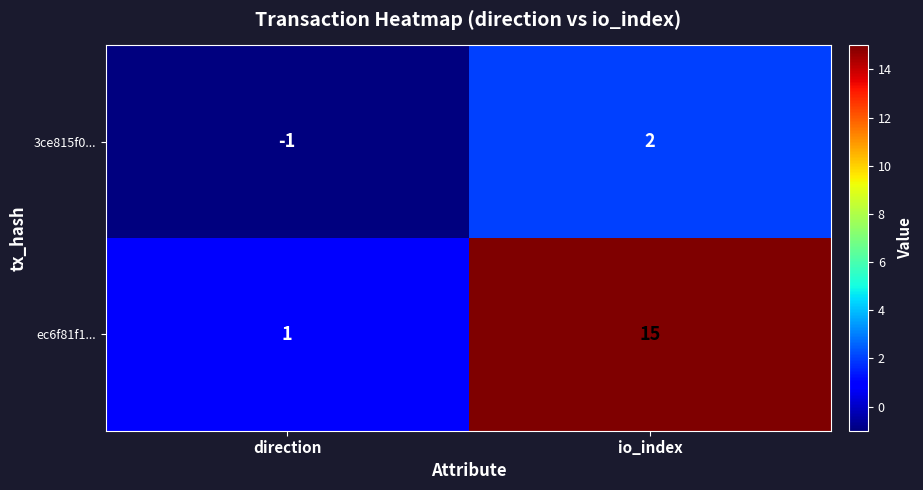

What is the difference between the 3ce815f0... values at direction and io_index?

3